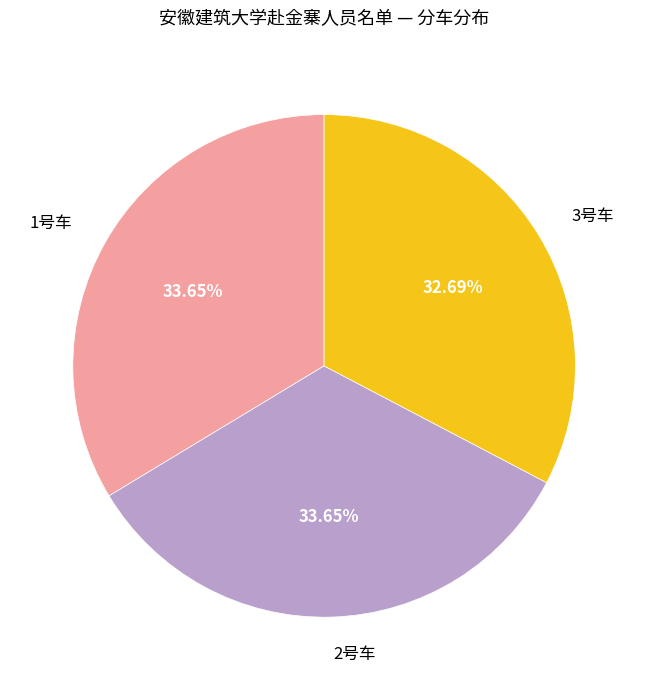

Does any single category account for the majority?

No